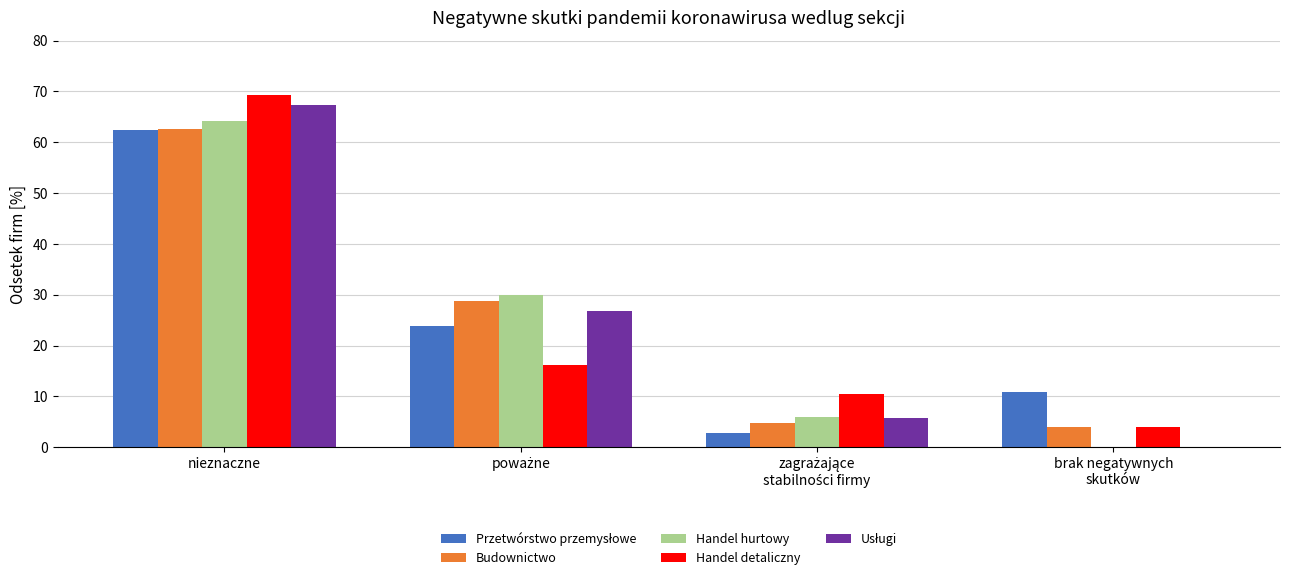

At which category is the sum across all series the highest?

nieznaczne